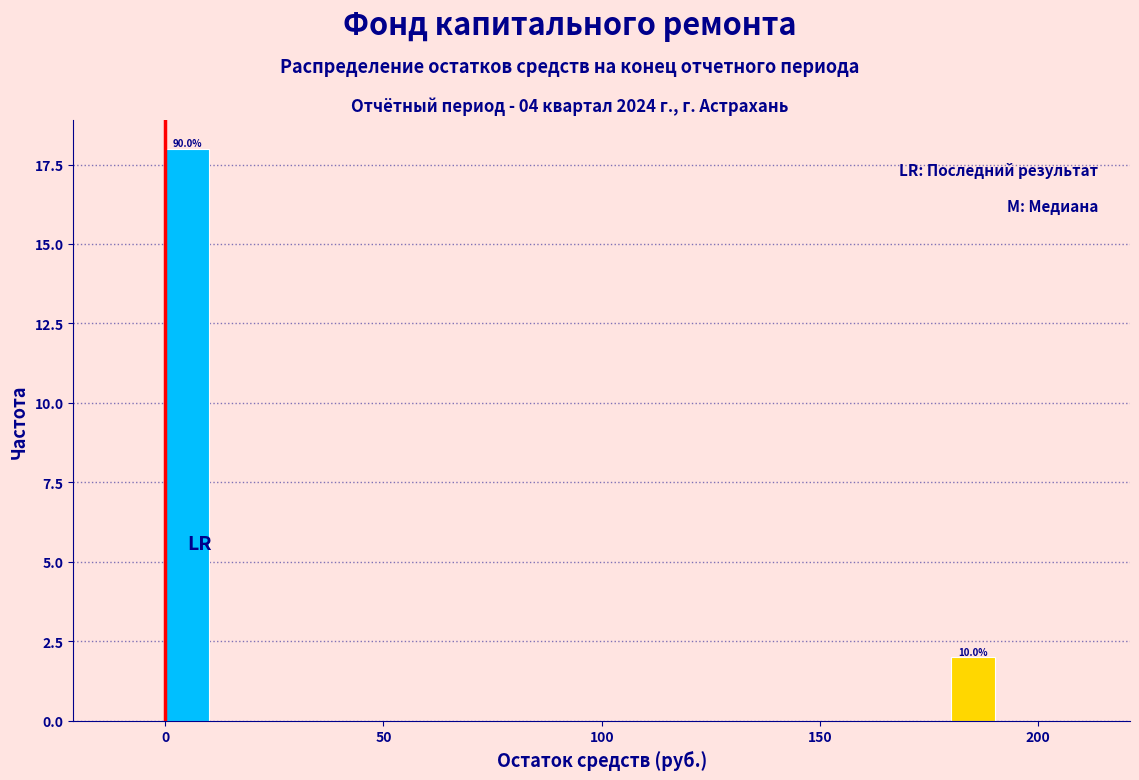

Around what value on the x-axis is the tallest bar? Give the approximate position of its centre, as read against the axis.

5